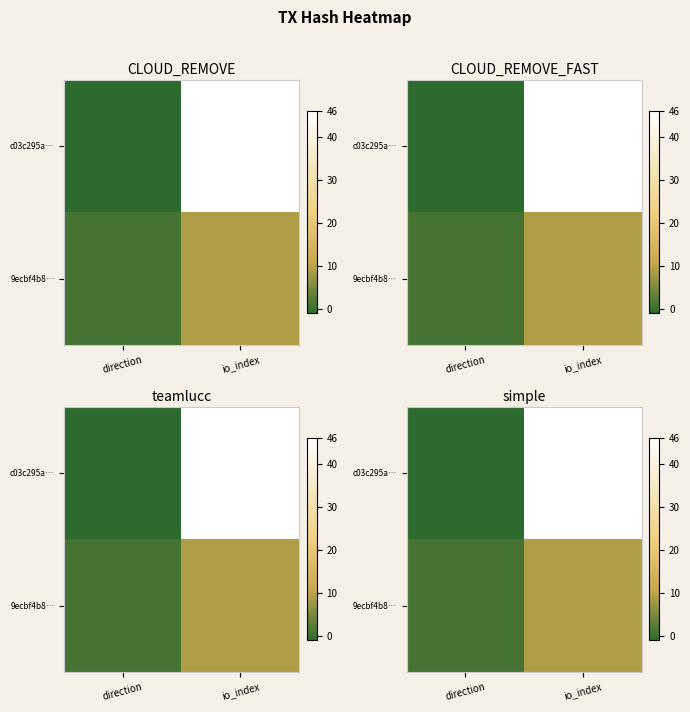

What is the average value of the c03c295a… series?

22